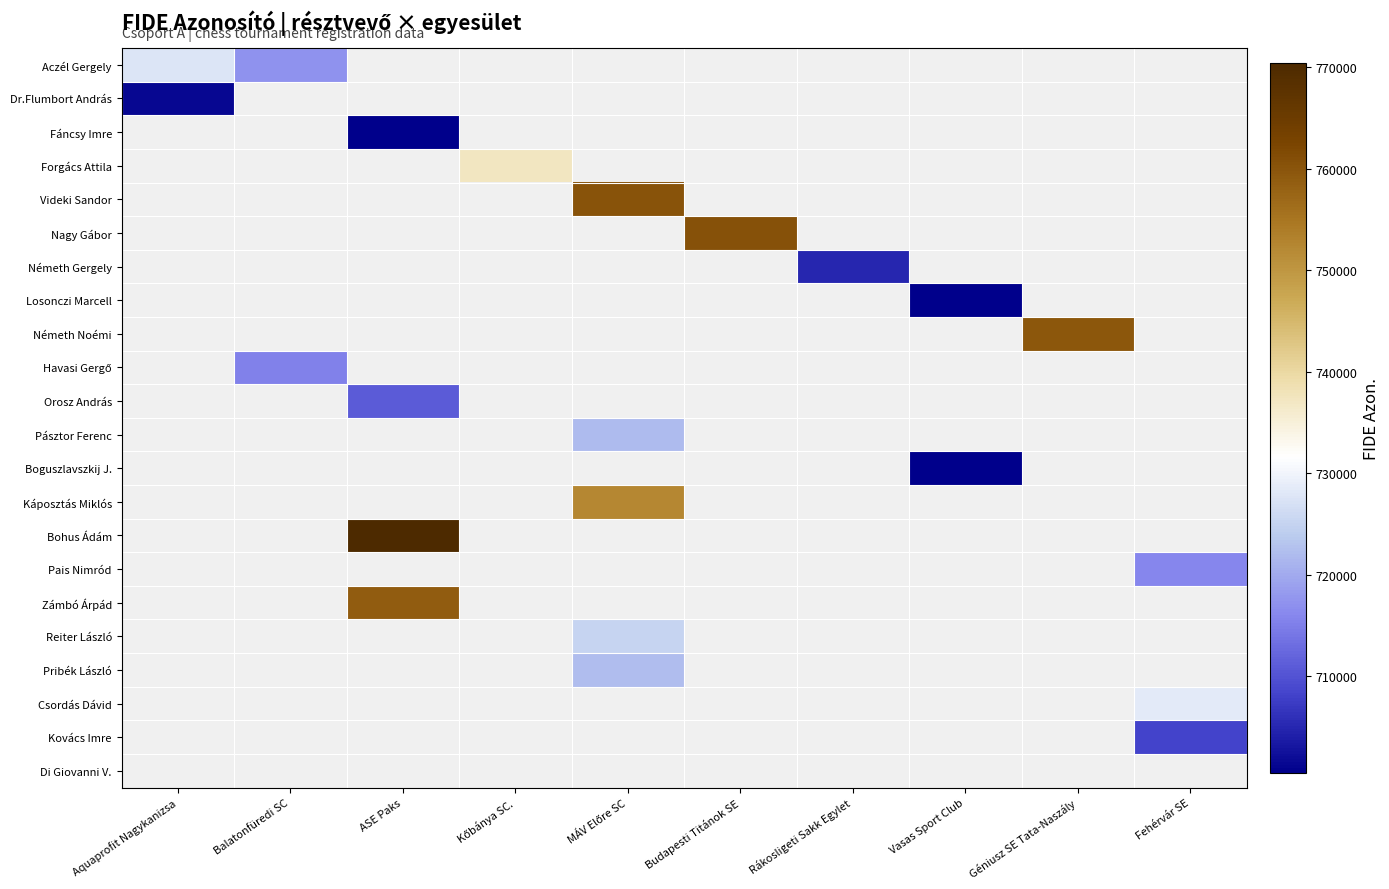

Which category has the lowest value across all series?

ASE Paks